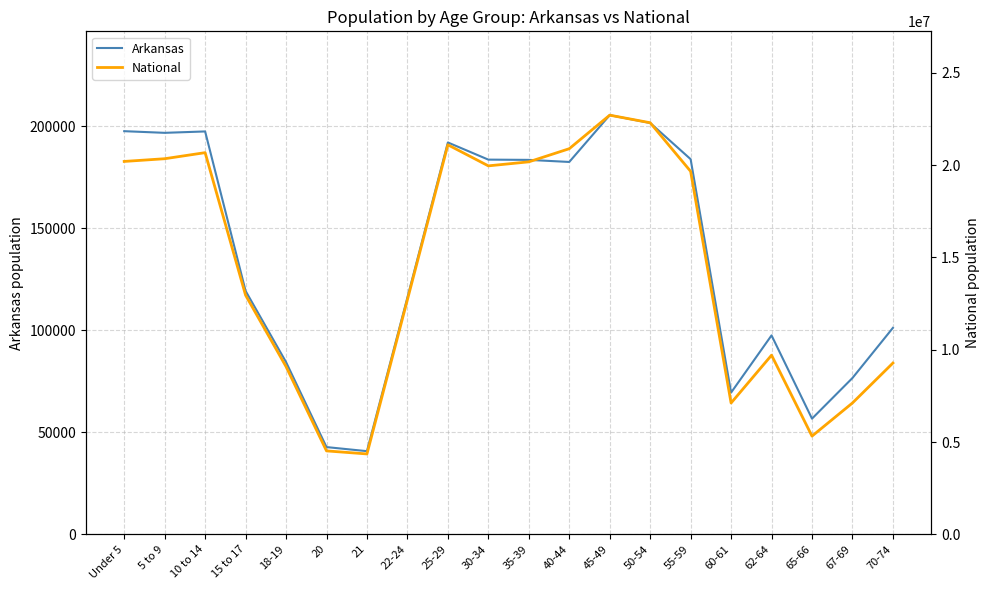

Where is the first local maximum for Arkansas?

10 to 14